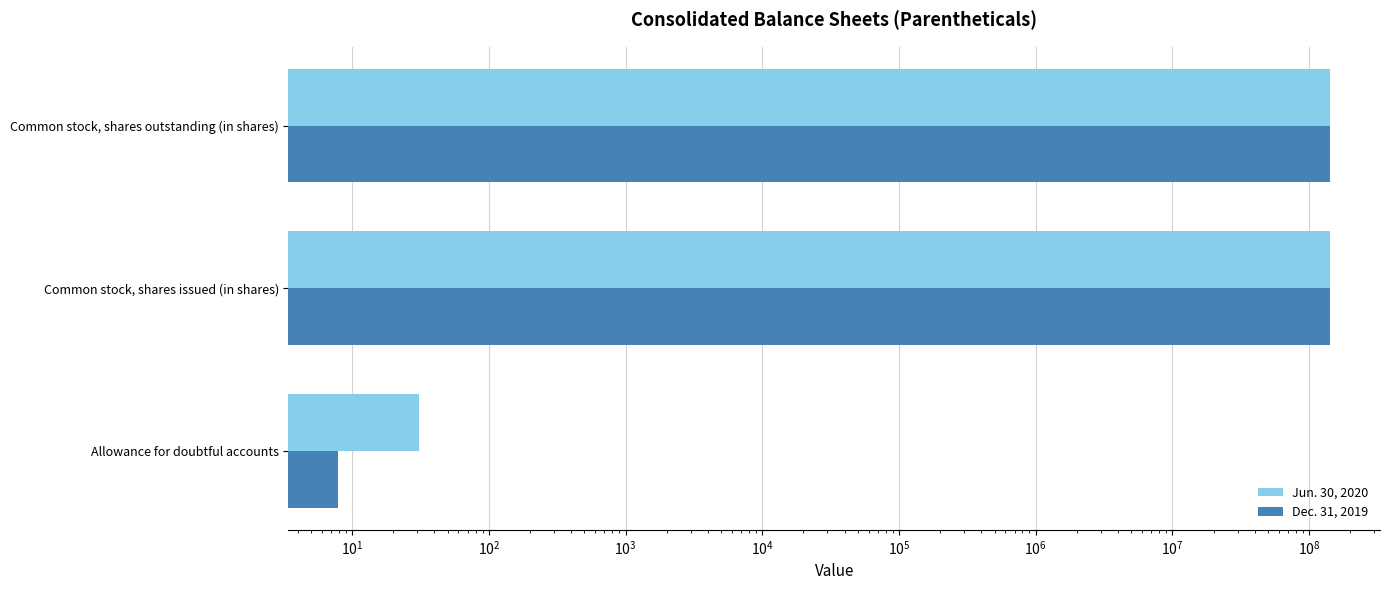

At Common stock, shares outstanding (in shares), list the series in order from largest to smallest.

Jun. 30, 2020, Dec. 31, 2019